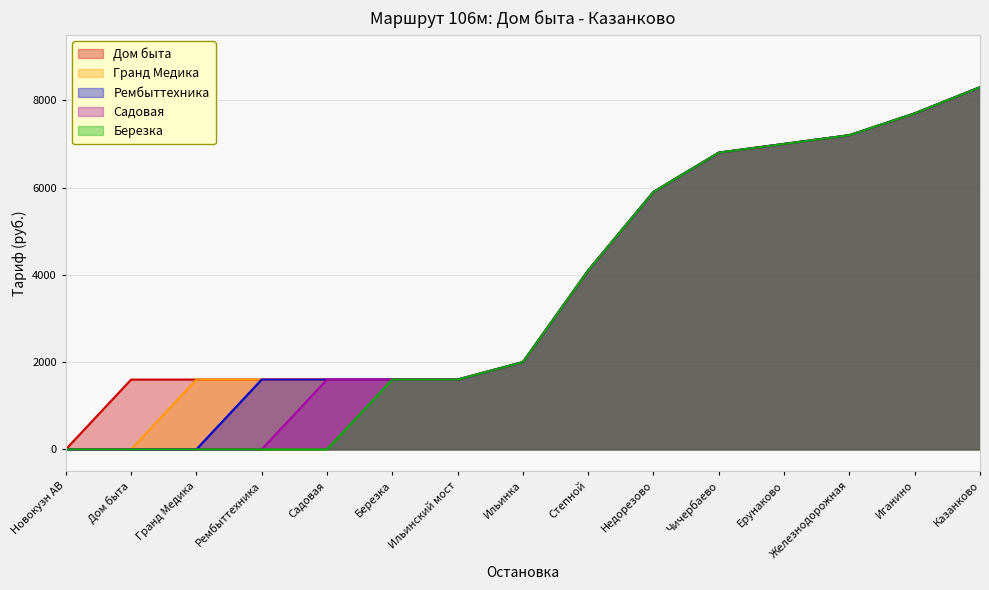

What is the label of the 6th point from the left?

Березка